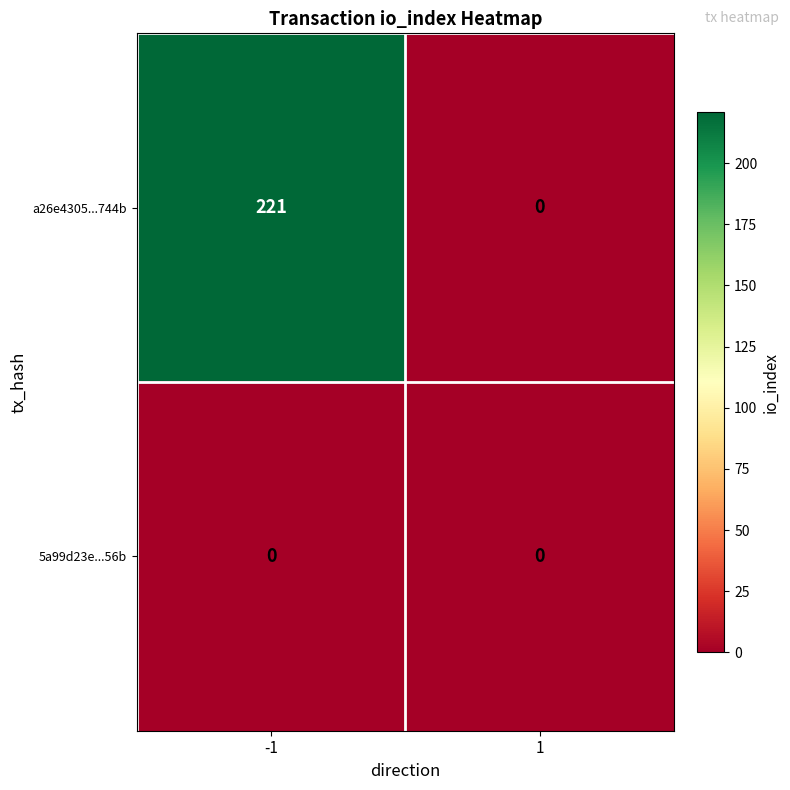

At how many categories does at least one series exceed 95?

1